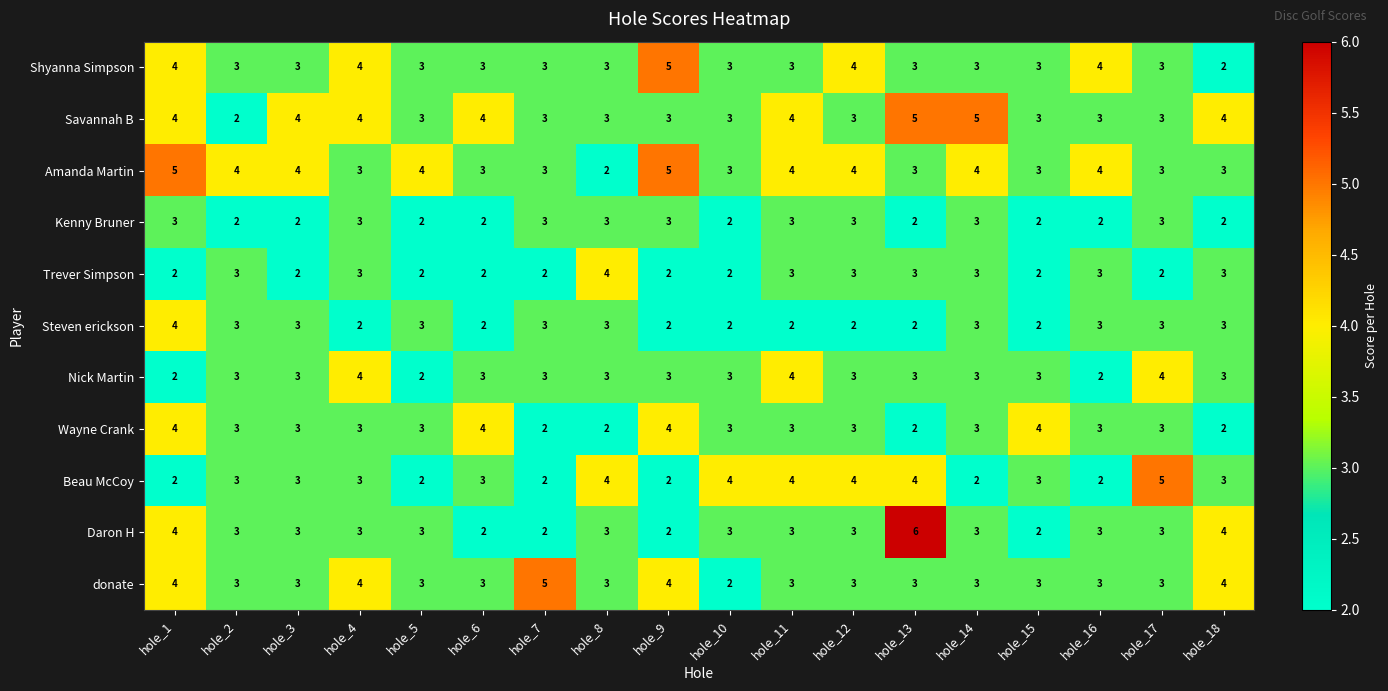

The value of donate at hole_9 is 1. True or false?

False